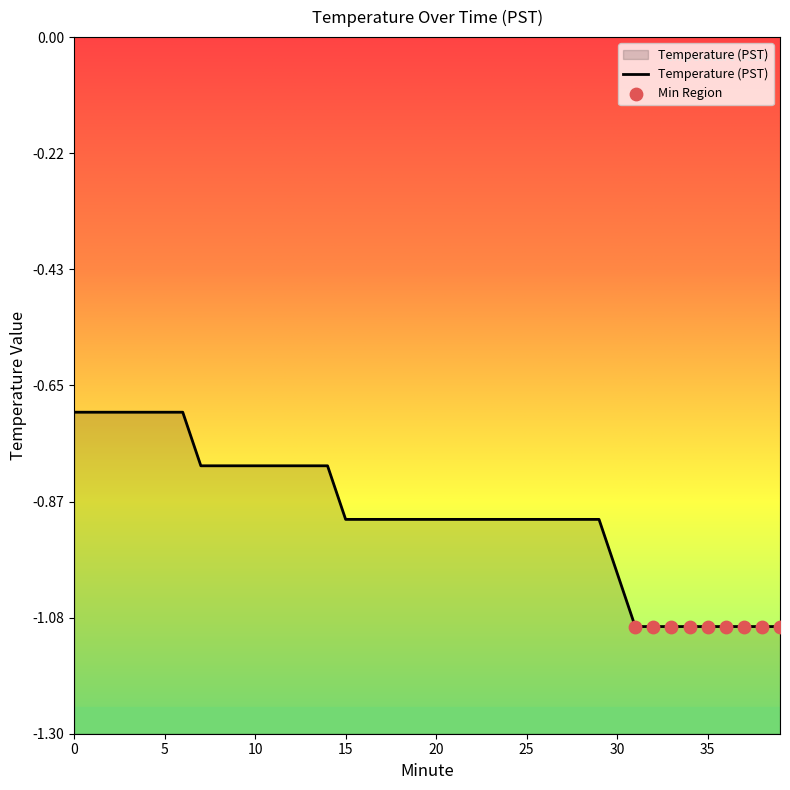

What is the change in value from 2 to 30?

-0.3